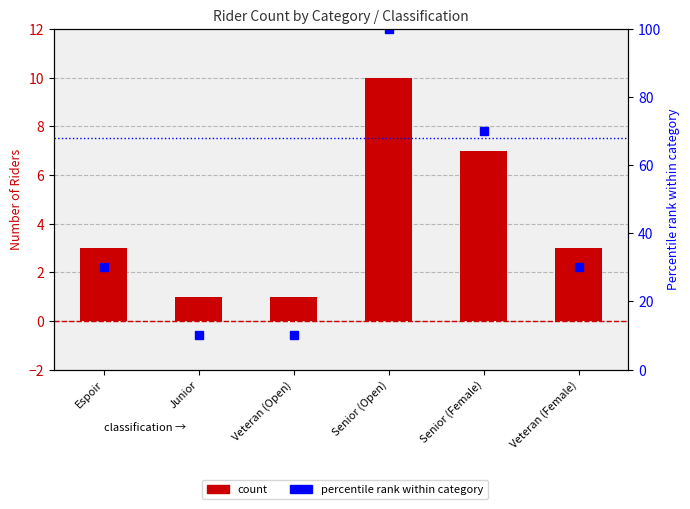

What position from the left is Veteran (Female)?

6